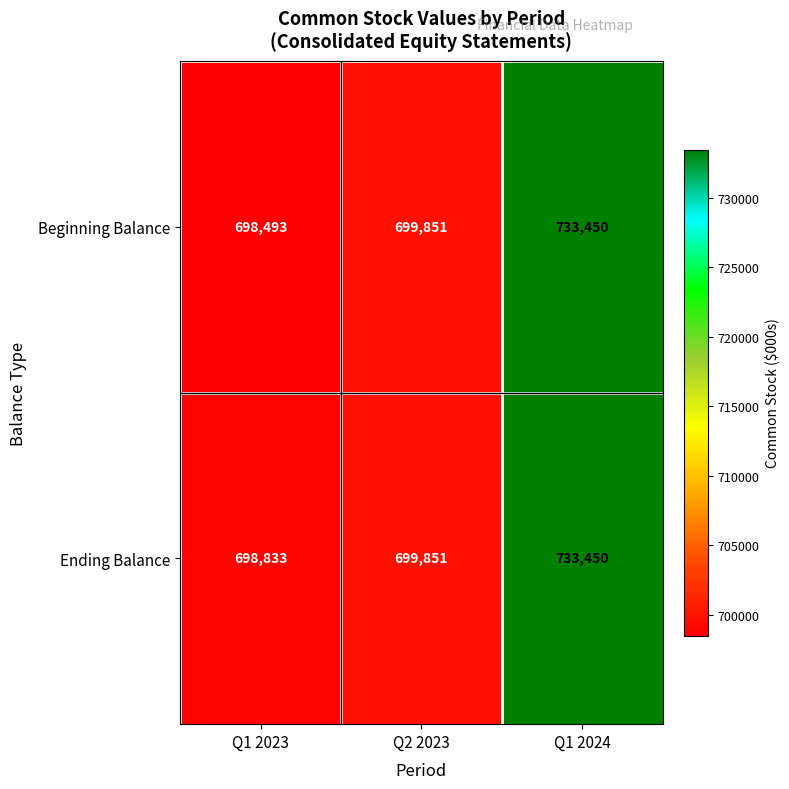

Reading left to right, what are all the values shown in this chart?

Beginning Balance: 698493	699851	733450
Ending Balance: 698833	699851	733450